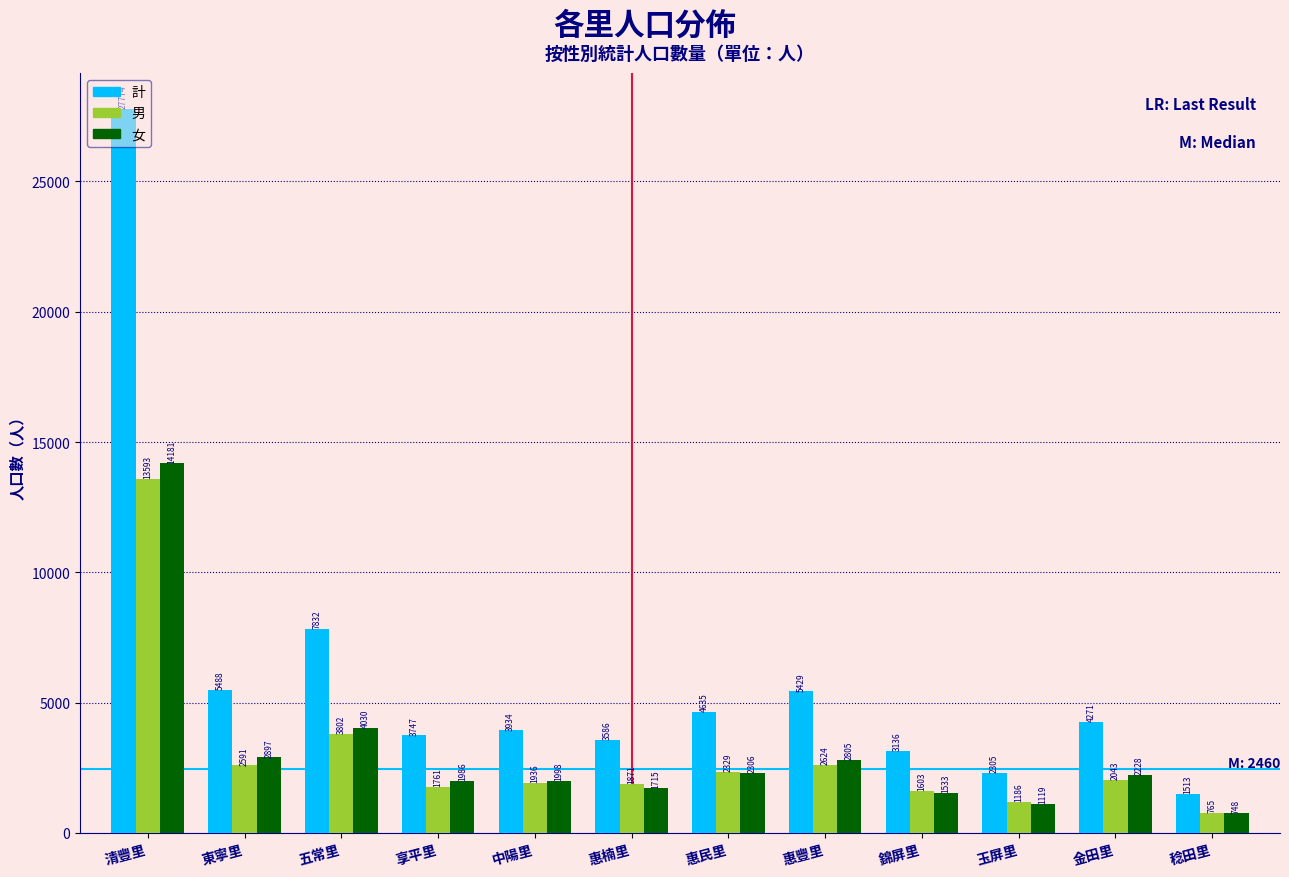

At which label is 女 closest to 7464?

五常里